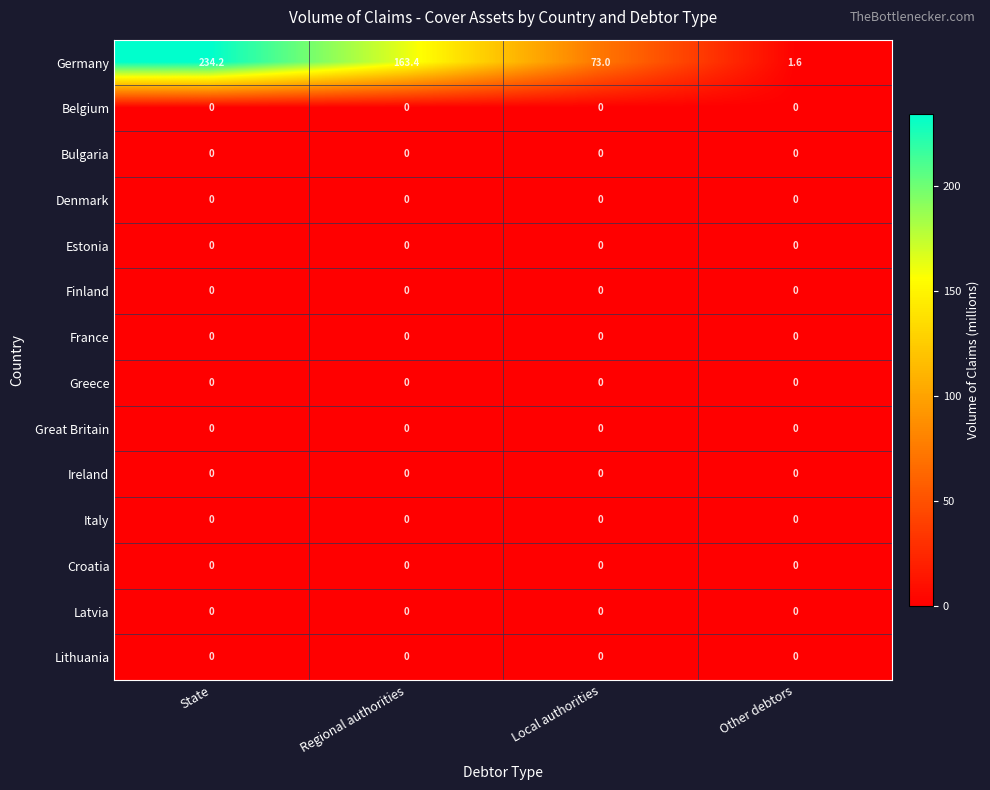

The Finland series shows 0.0 at Regional authorities. True or false?

True